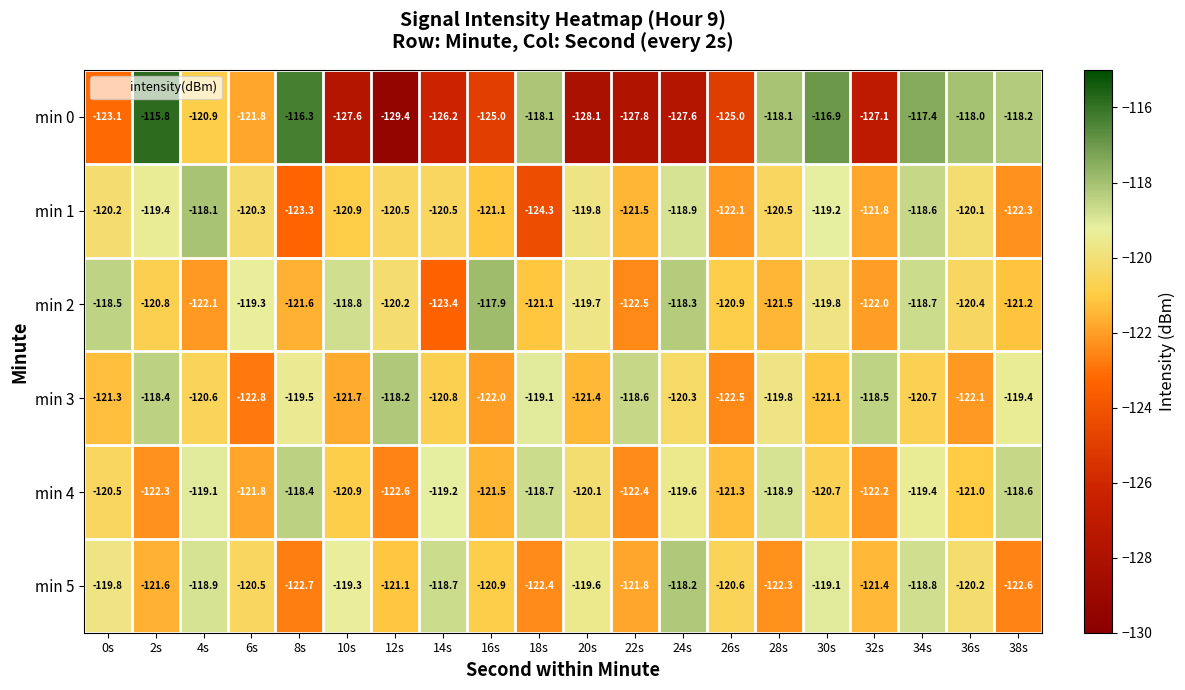

Which label corresponds to the largest value in the chart?

2s